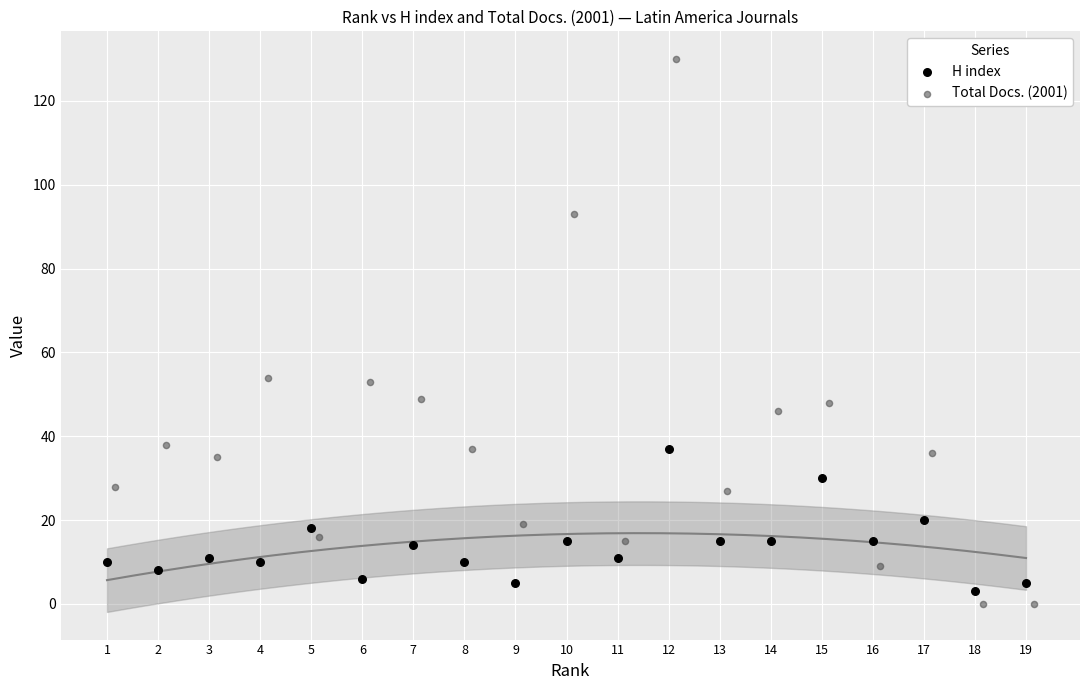

Which series reaches the maximum Y coordinate?

Total Docs. (2001)